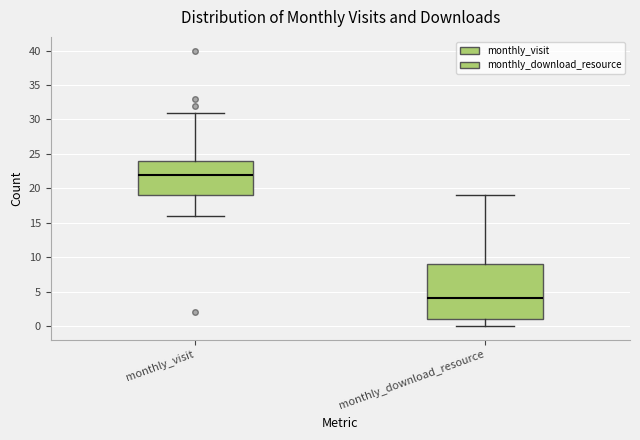

Which box has the lowest median line?

monthly_download_resource